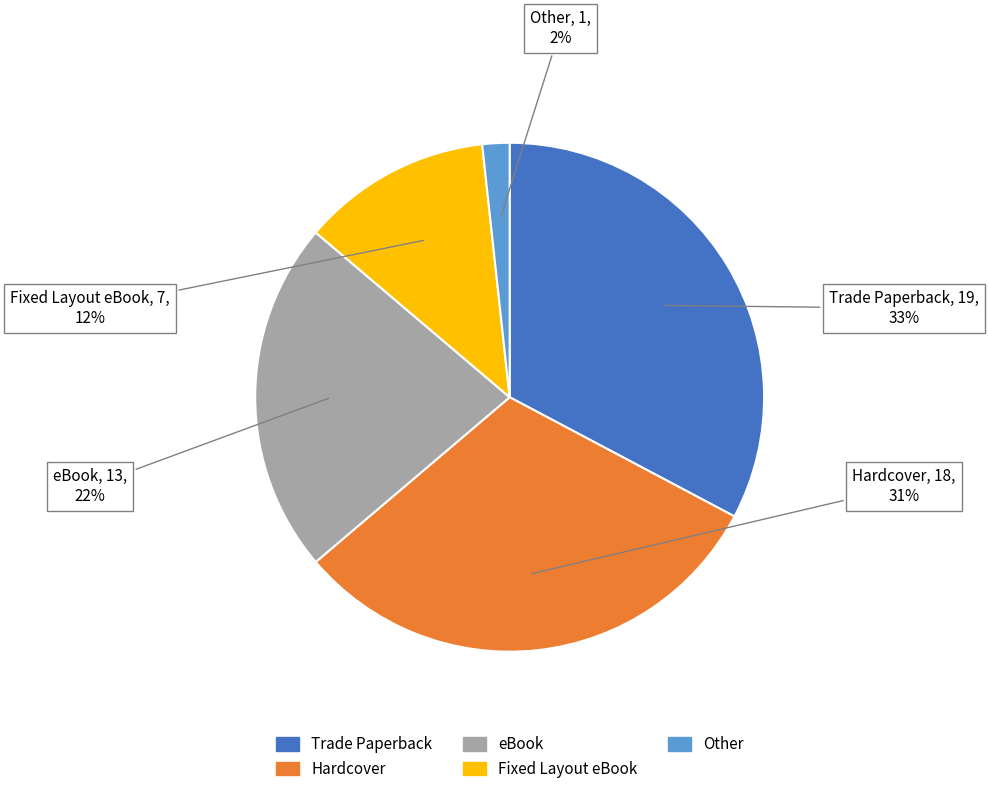

Is there a majority slice in this chart?

No